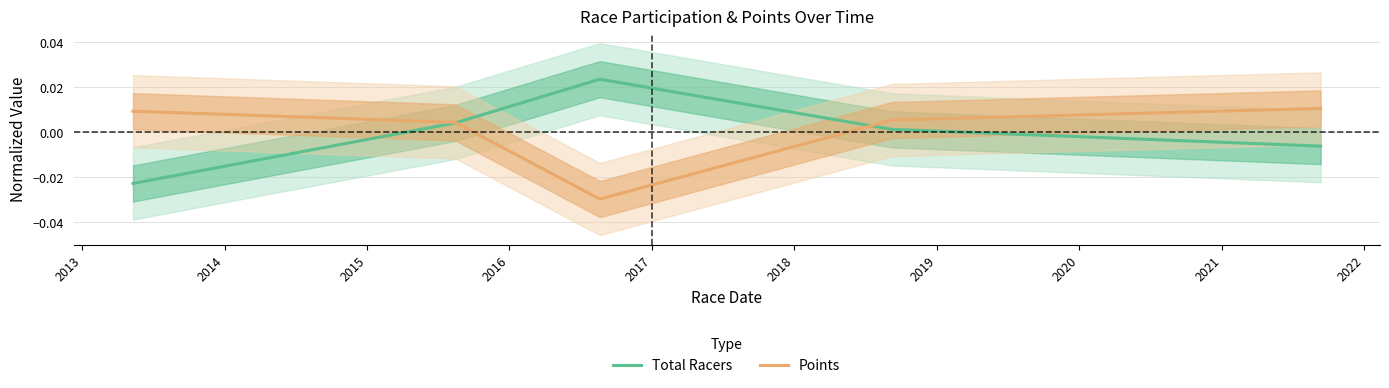

How many lines are shown in the chart?

2